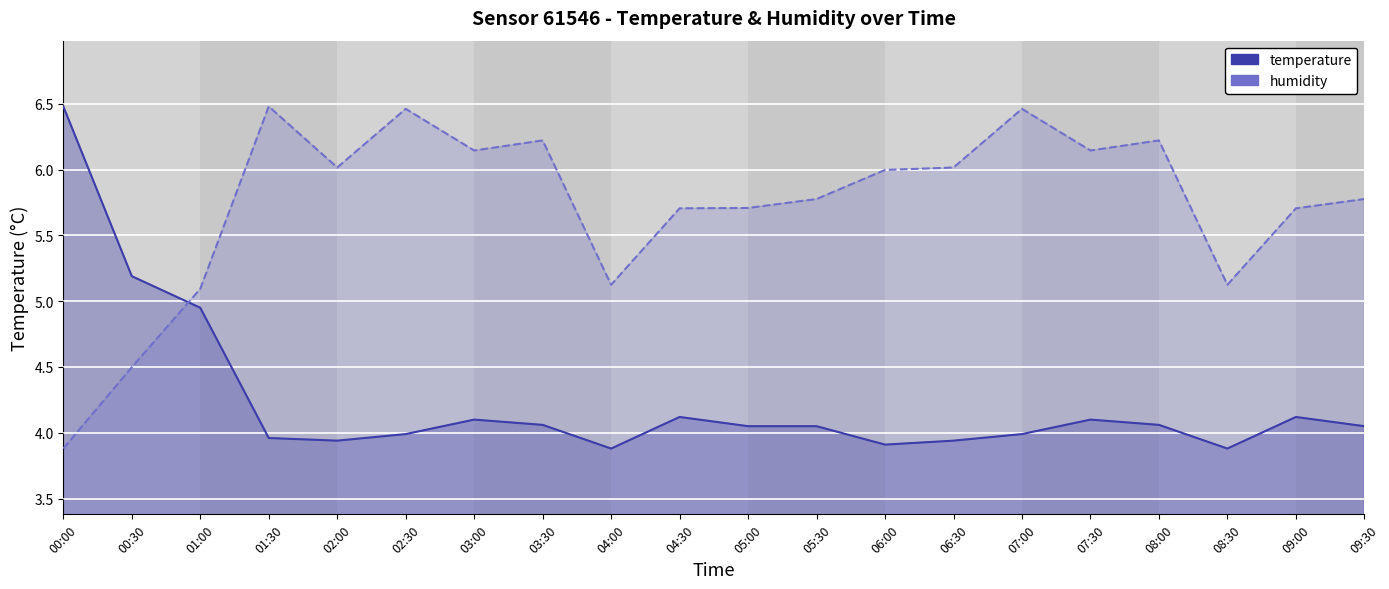

Where does the temperature series first go above 4?

00:00